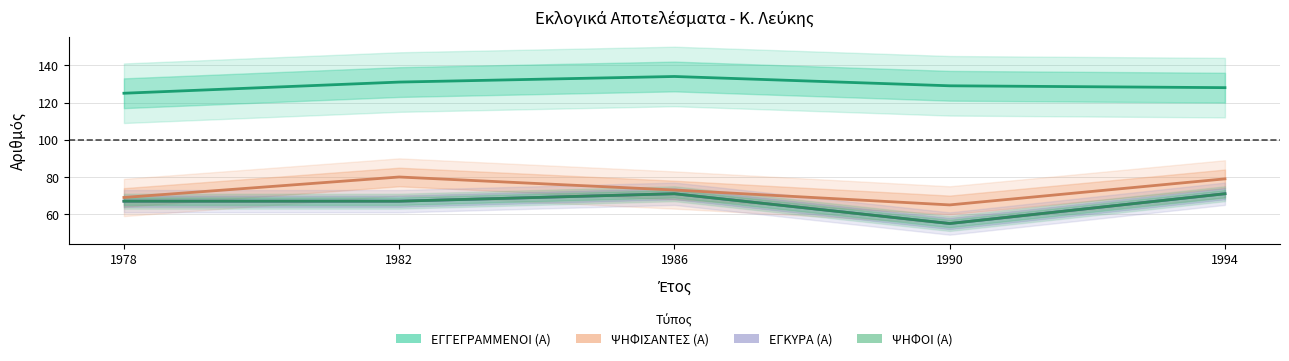

The value of ΨΗΦΟΙ (Α) at 1986 is 30. True or false?

False